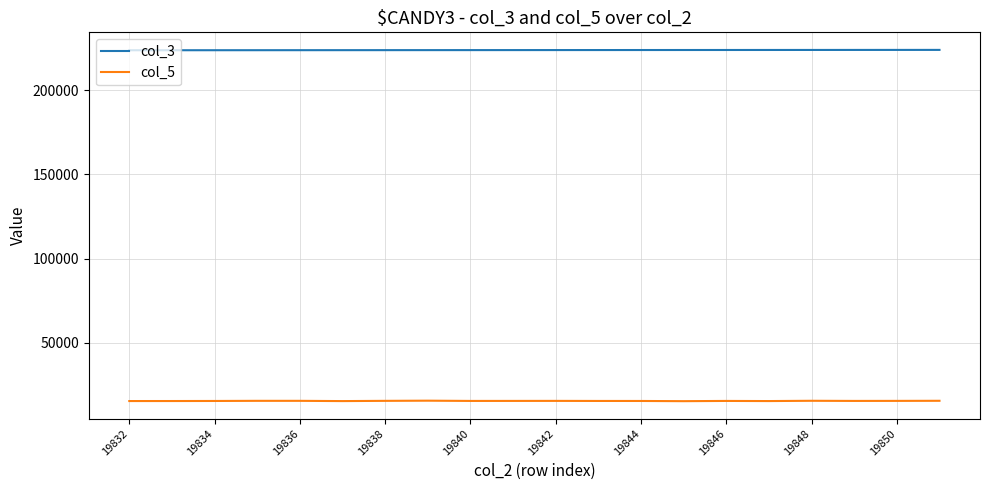

What is the maximum value for col_5?

15698